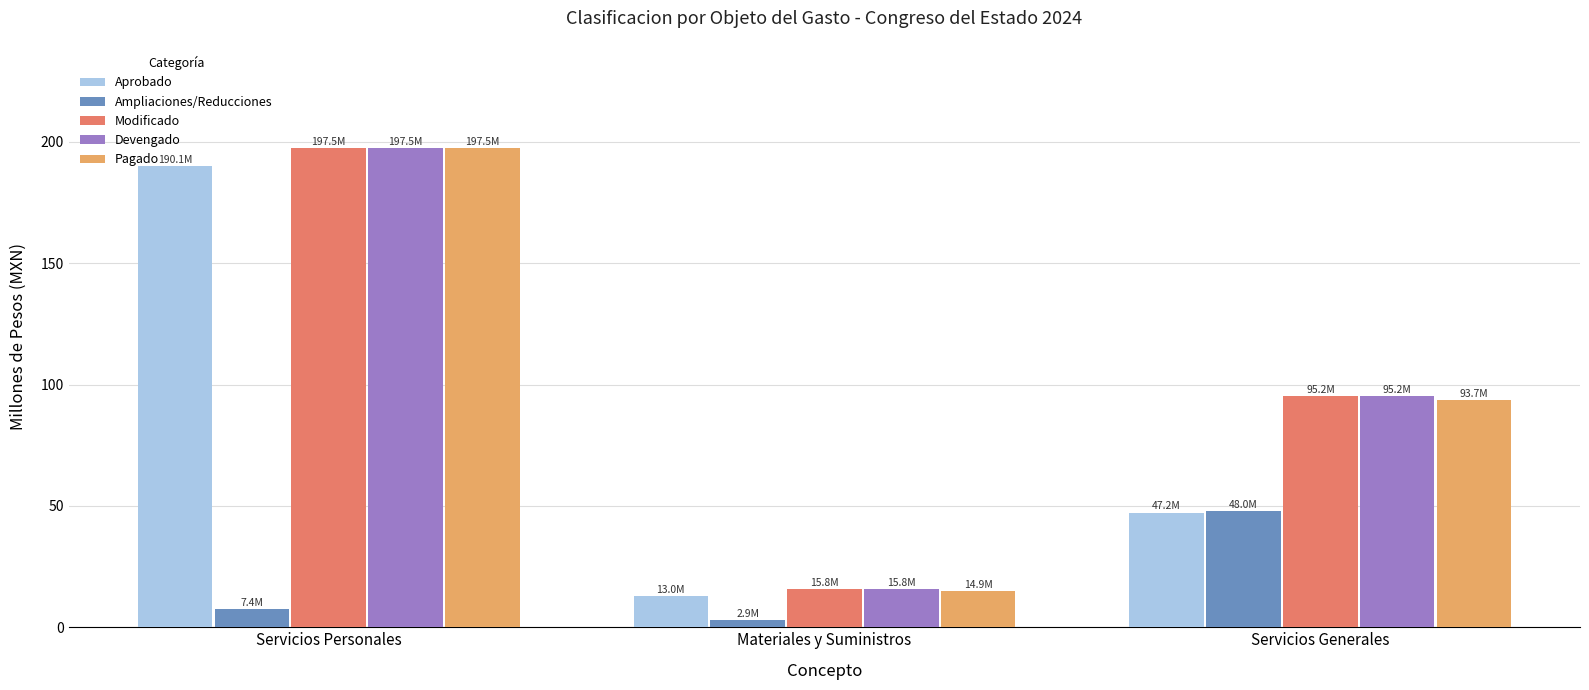

What is the label of the 3rd bar from the right?

Servicios Personales